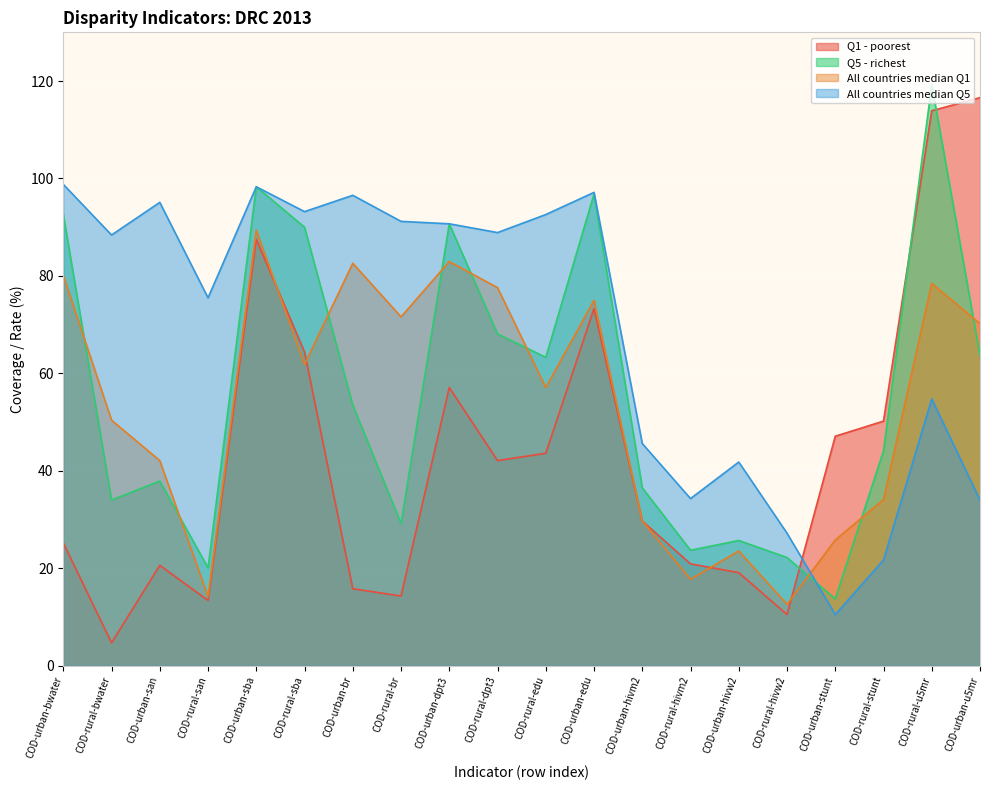

Reading right to left, transcribe all the data shown in this chart.

Q1 - poorest: 116.6	113.9	50.2	47.1	10.5	19.1	20.9	29.7	73.3	43.6	42.1	57.1	14.3	15.8	64.4	87.5	13.4	20.6	4.7	25.2
Q5 - richest: 63.7	119.2	44.1	13.7	22.2	25.7	23.7	36.5	96.8	63.3	68.1	90.7	29.2	53.5	90.0	98.3	20.1	37.9	34.0	92.6
All countries median Q1: 70.2	78.5	34.1	25.8	12.6	23.6	17.8	29.7	75.0	57.1	77.6	83.0	71.6	82.6	61.9	89.4	14.2	42.1	50.4	80.1
All countries median Q5: 34.0	54.8	21.7	10.5	27.2	41.8	34.3	45.6	97.2	92.6	88.9	90.7	91.2	96.5	93.2	98.3	75.5	95.1	88.4	98.8